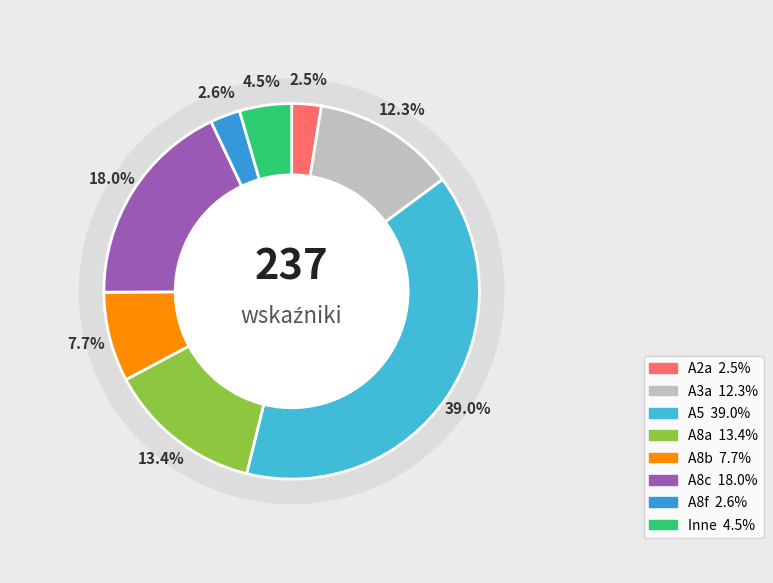

The A7a slice represents 0% of the pie. True or false?

True